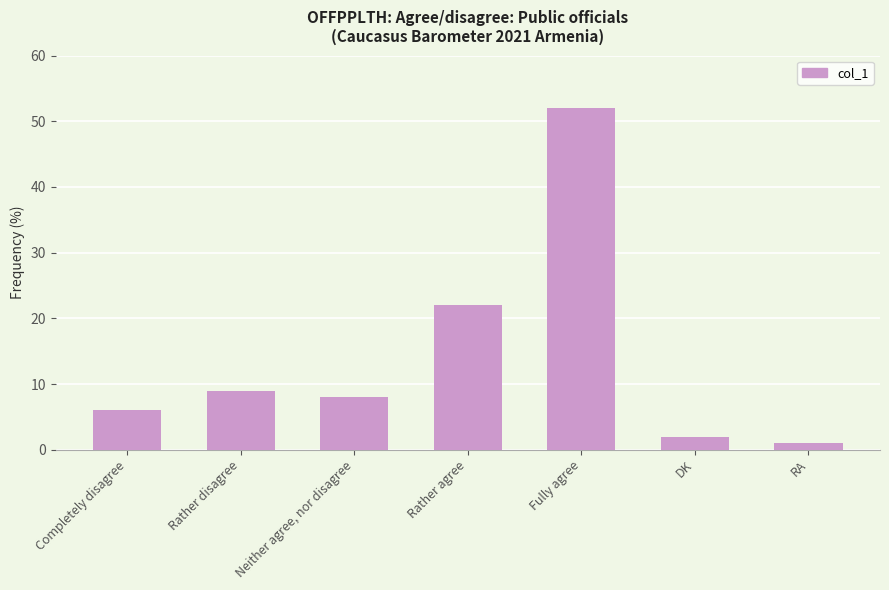

How many data points are less than 8?

3